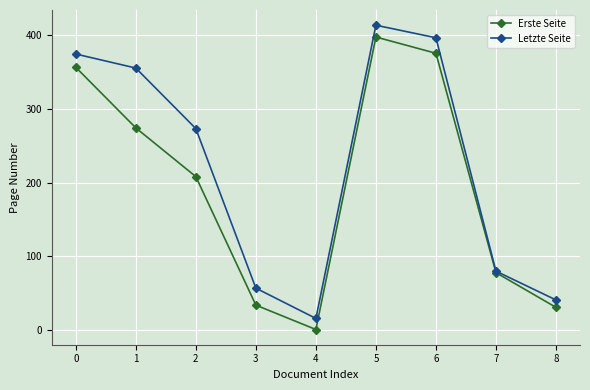

The value of Erste Seite at 3 is 34. True or false?

True